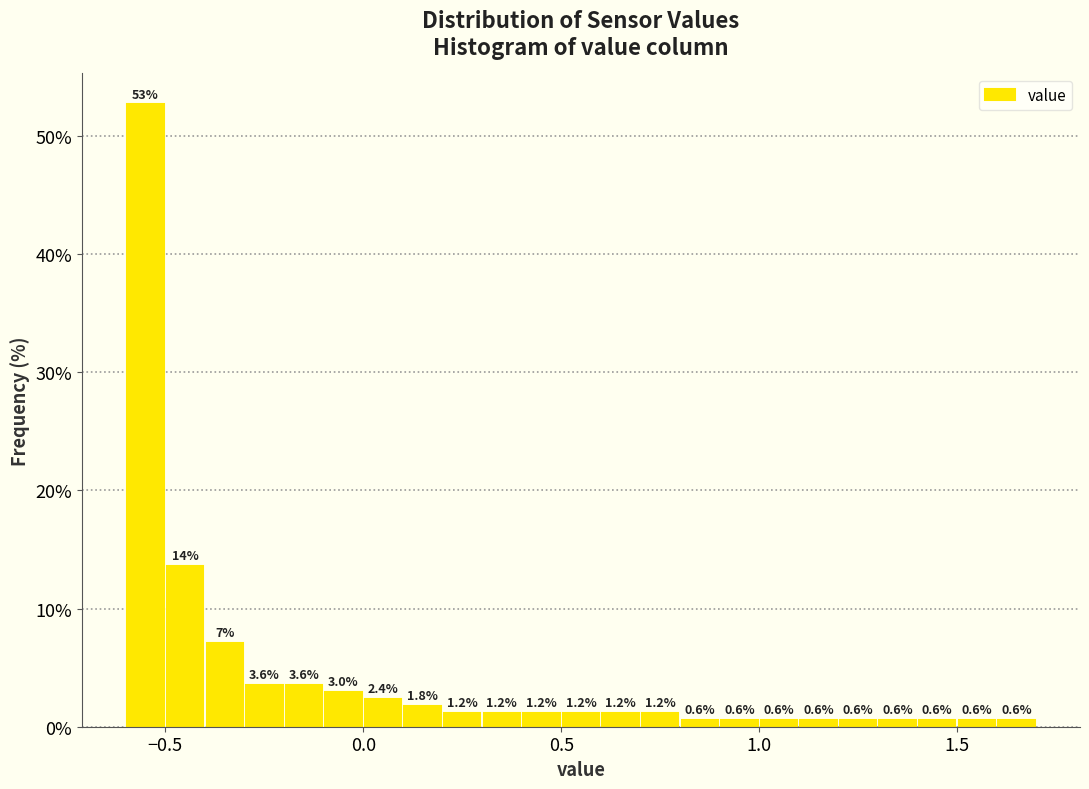

Read against the x-axis, roughly where is the centre of the tallest bar?

-0.55